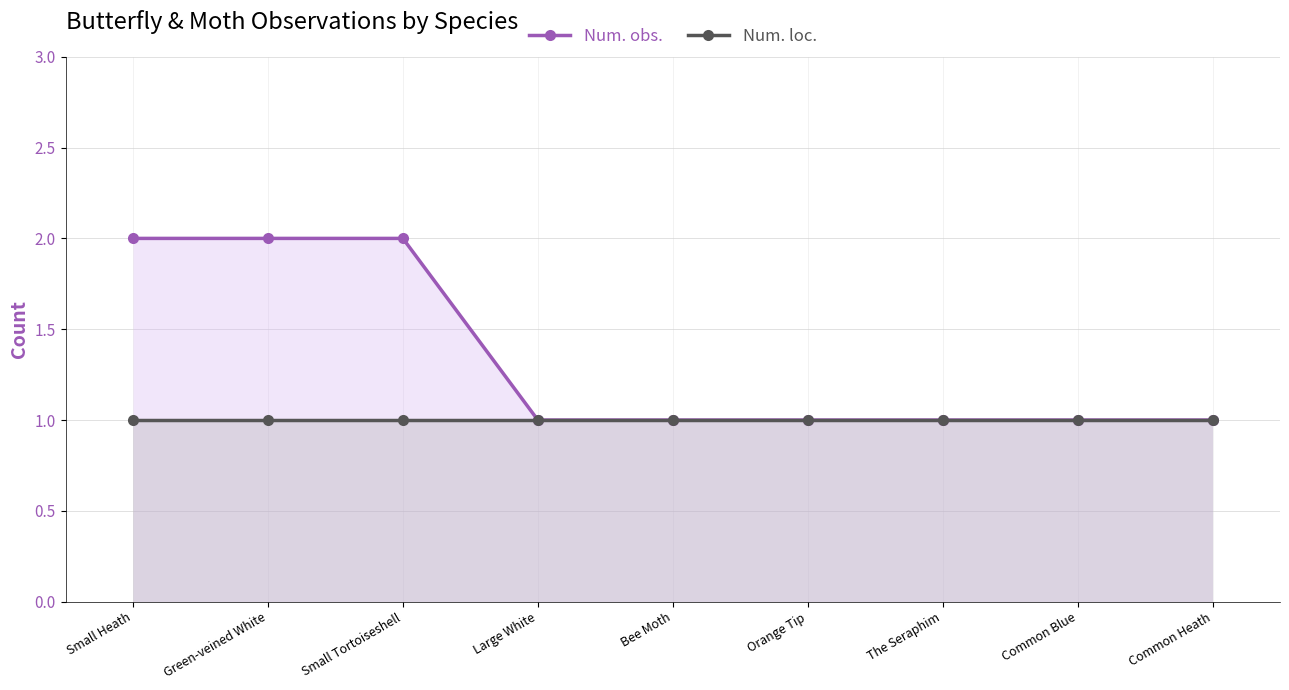

What is the average value of the Num. obs. series?

1